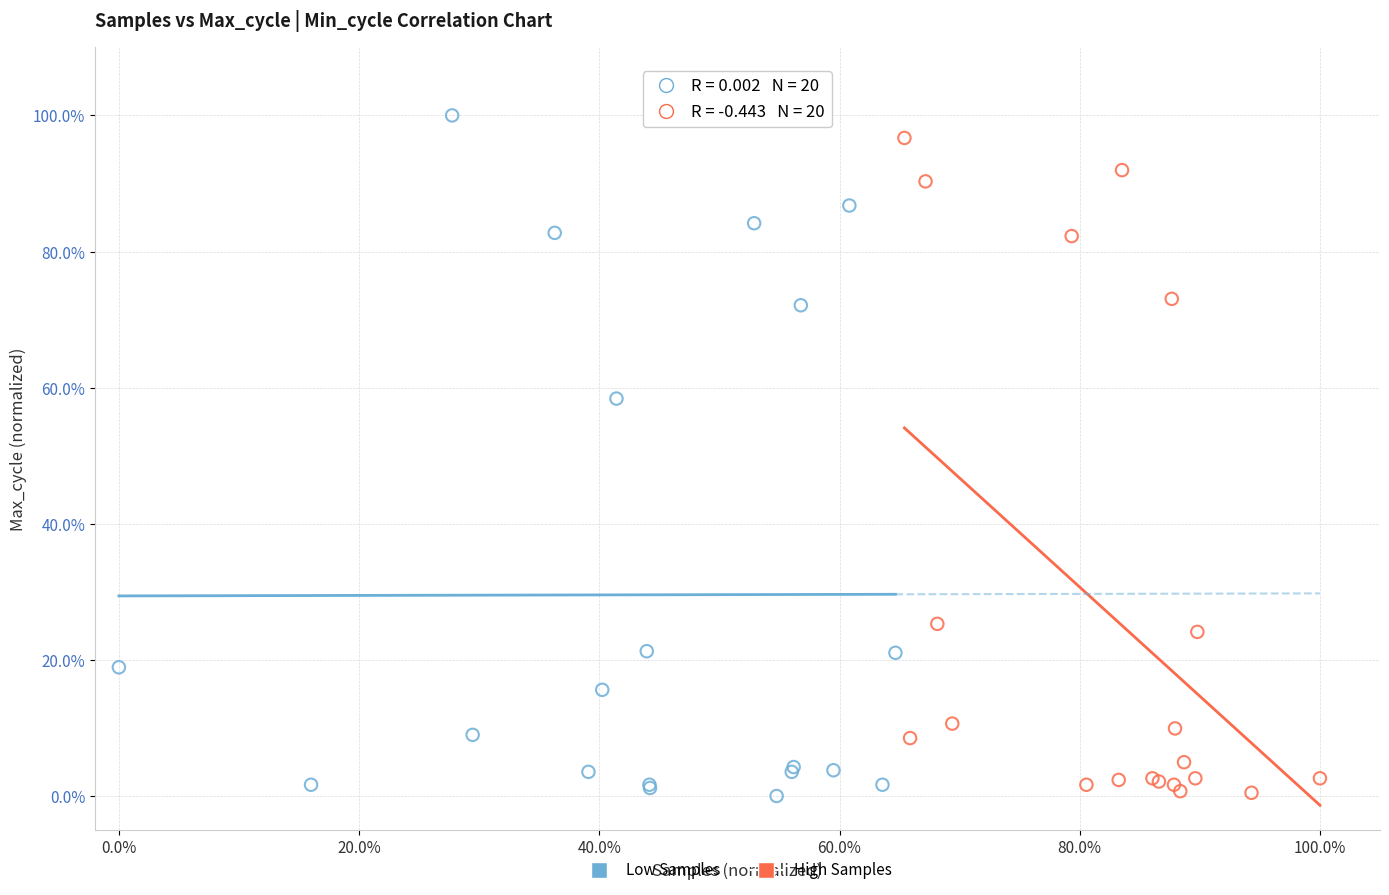

Which series has the largest Y range (max minus min)?

Low Samples